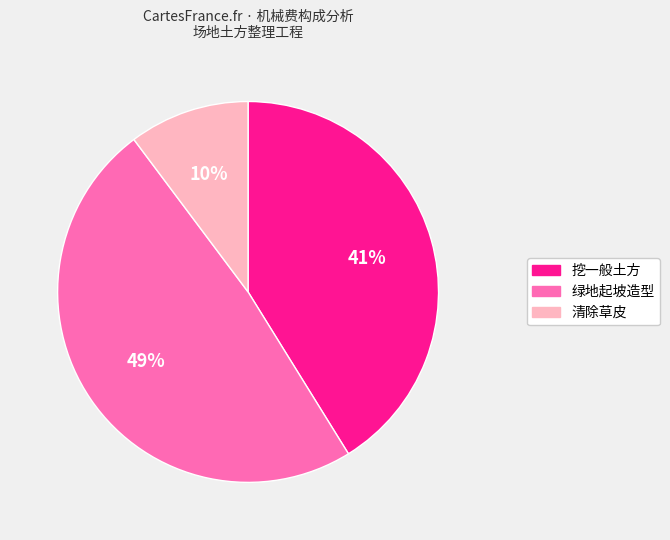

How many slices are in this pie chart?

3